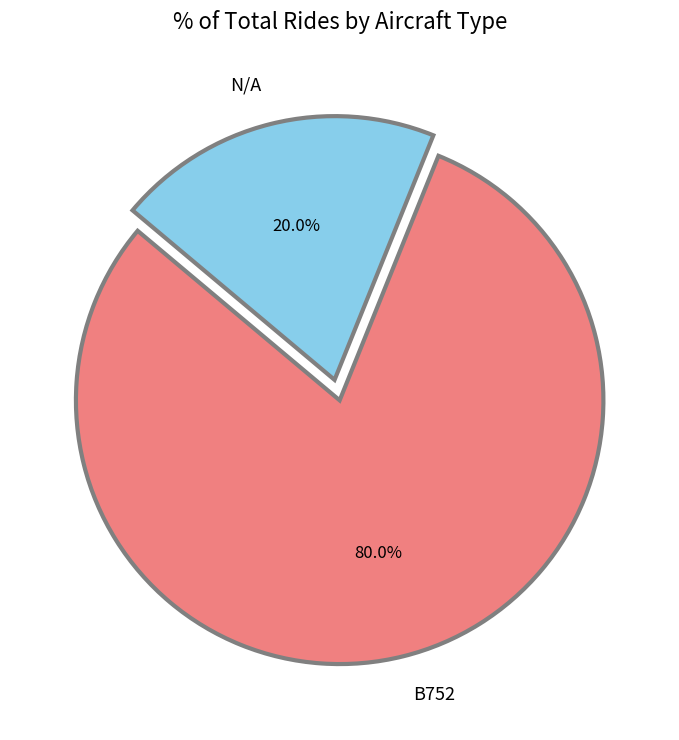

True or false: B752 accounts for 80% of the total.

True